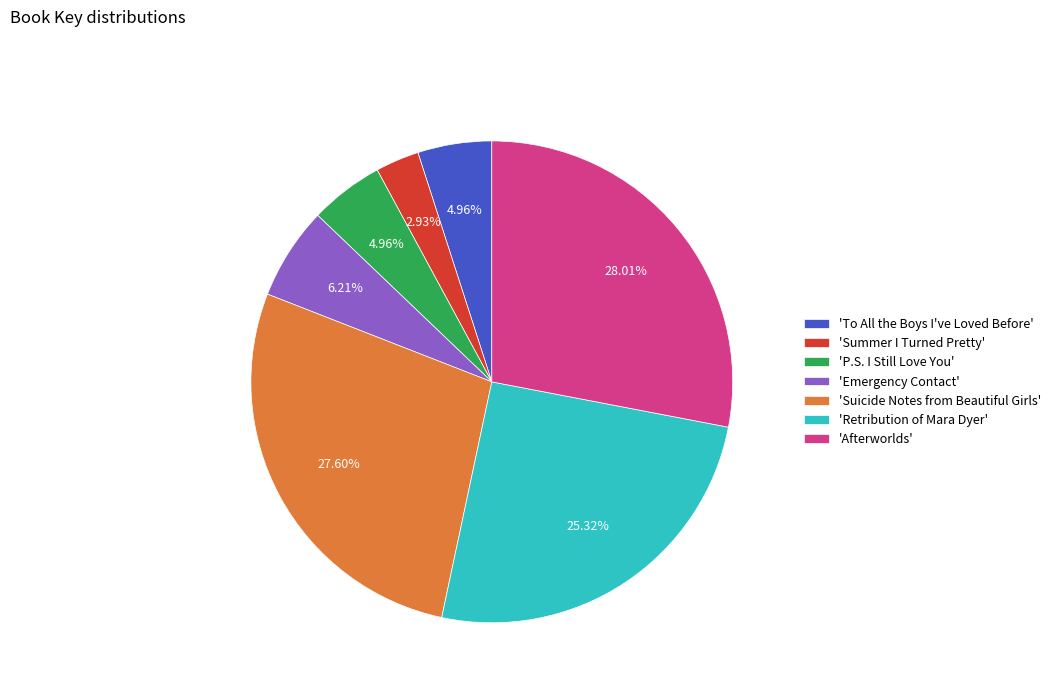

Is there any slice that represents more than half of the pie?

No